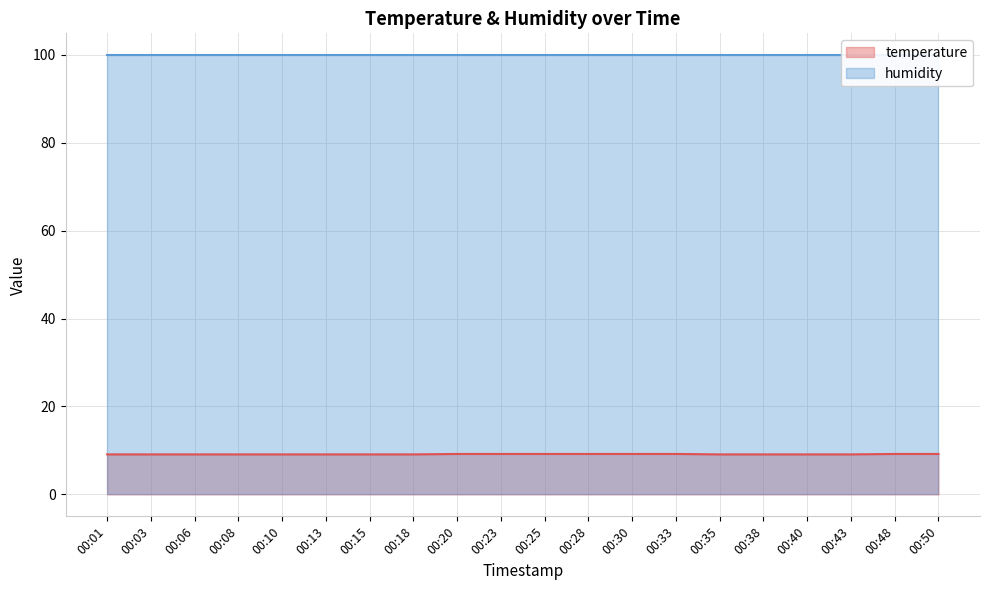

Between 00:50 and 00:40, which is larger?

00:50